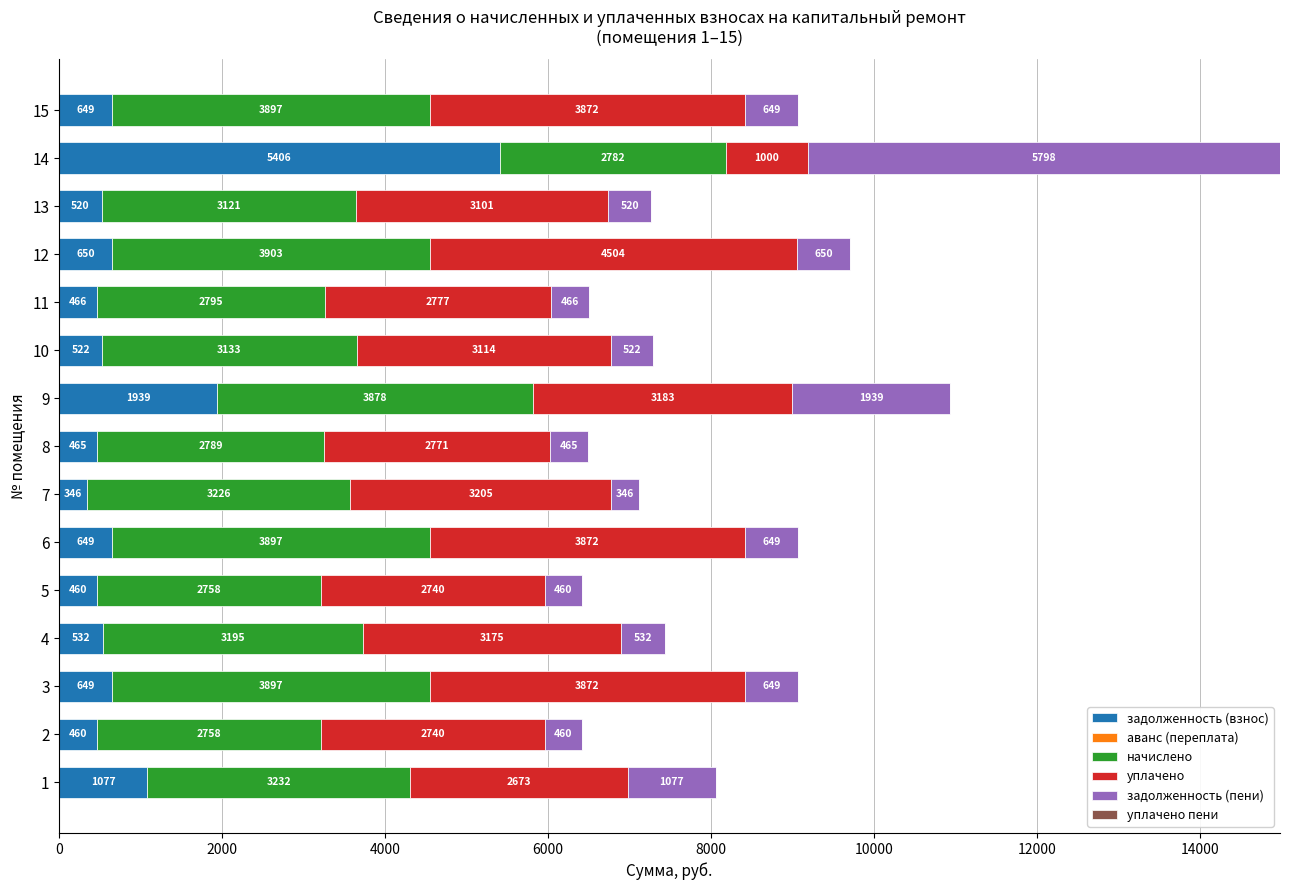

At which category is the sum across all series the highest?

14